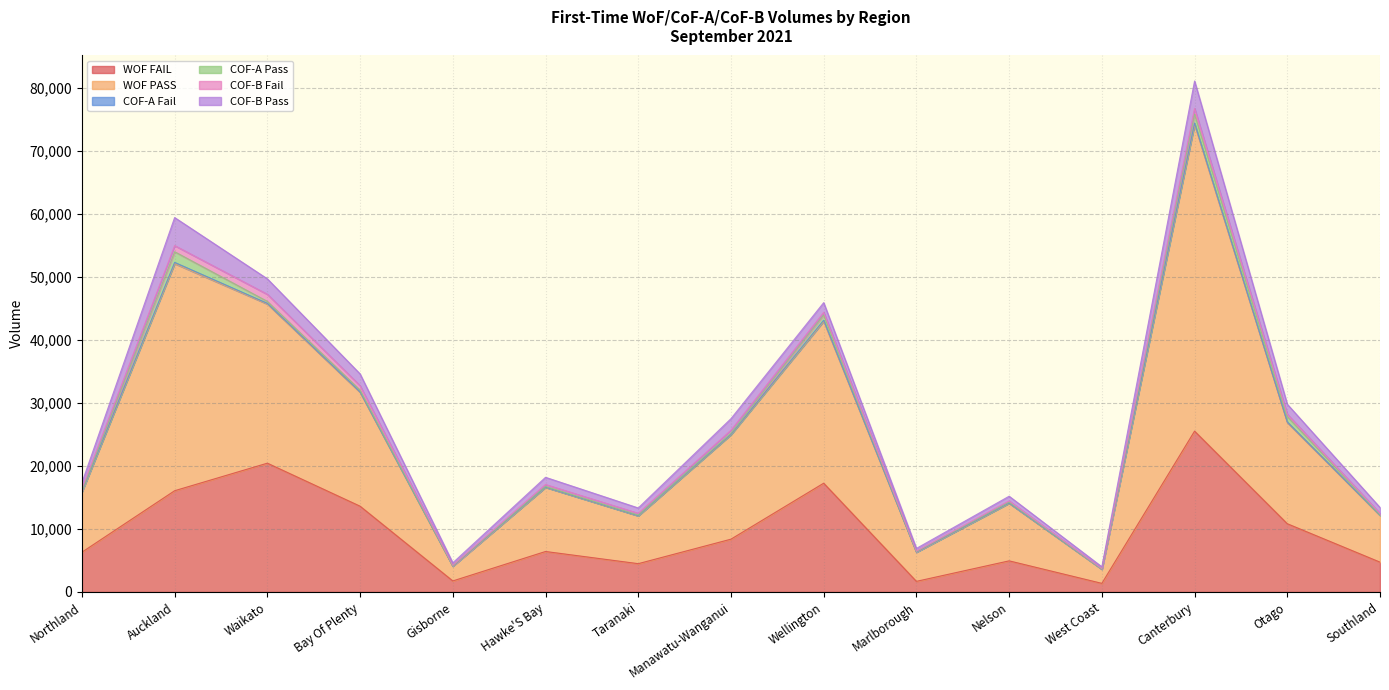

True or false: WOF PASS has a value of 9143 at Nelson.

True